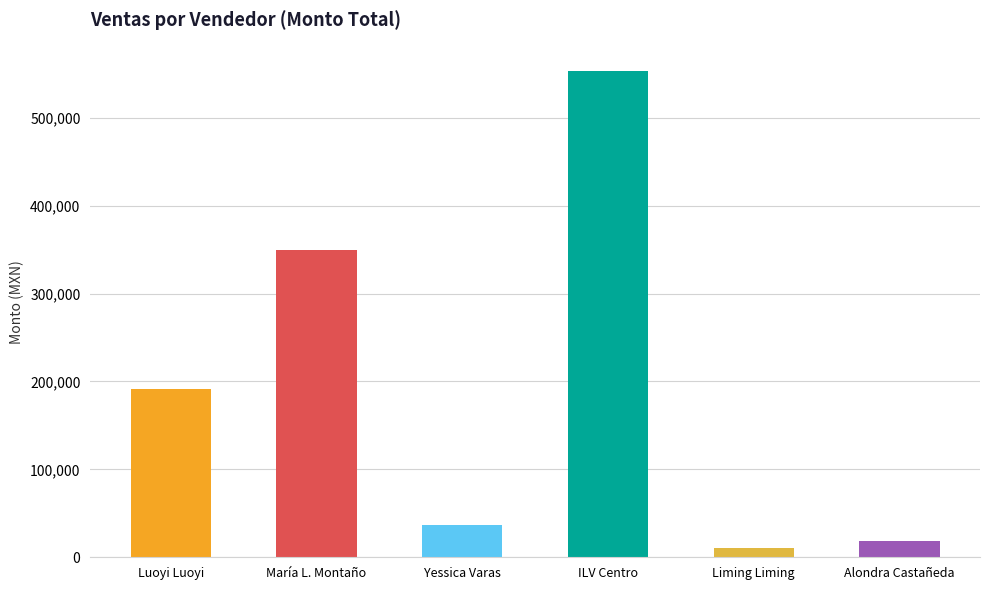

List the labels in order of value, smallest first.

Liming Liming, Alondra Castañeda, Yessica Varas, Luoyi Luoyi, María L. Montaño, ILV Centro